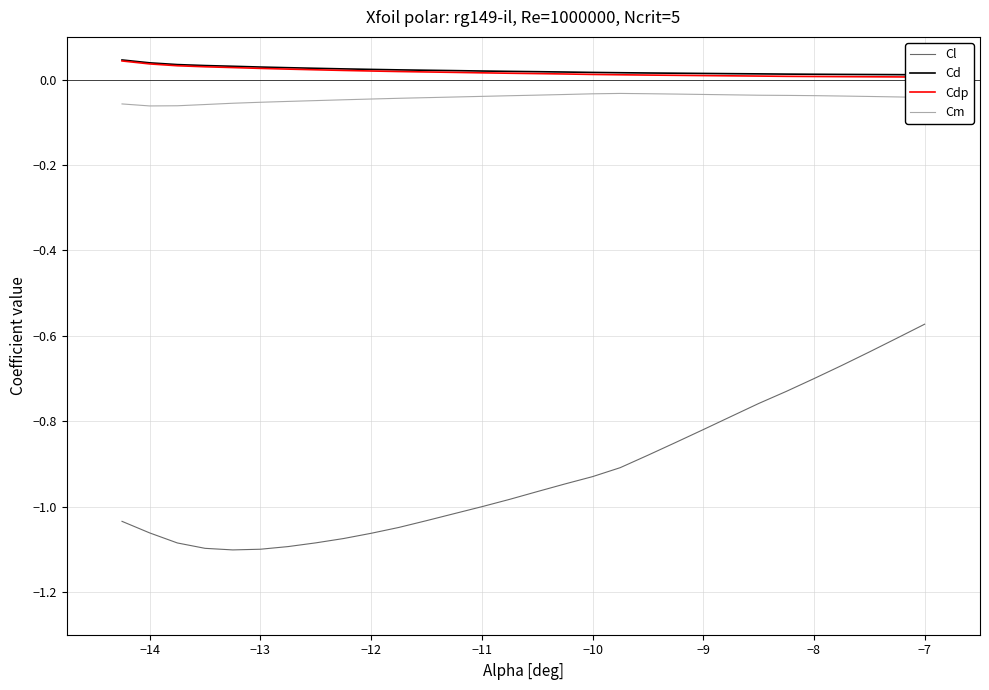

True or false: Cdp and Cl intersect in this chart.

False